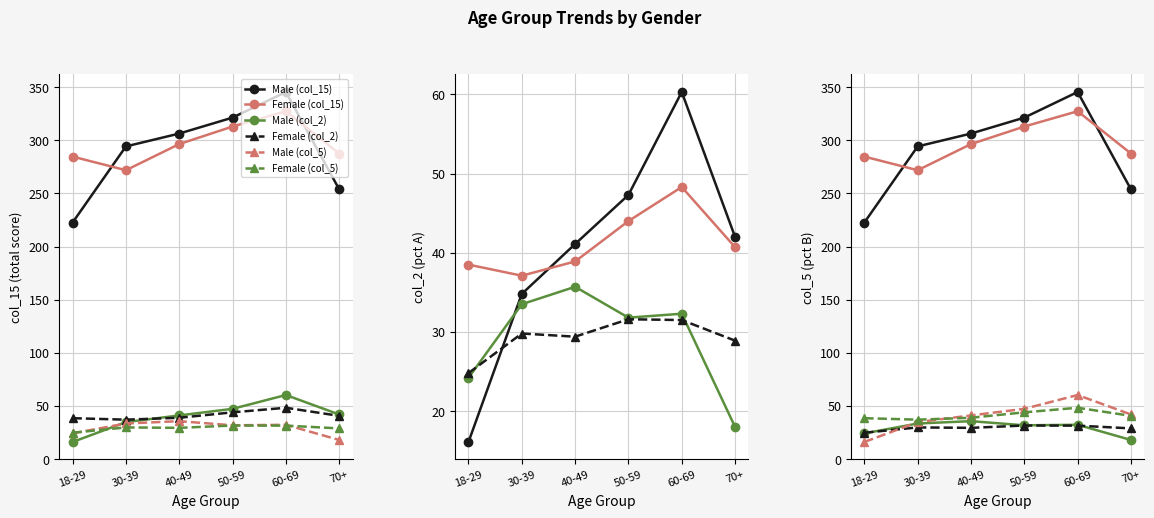

What is the difference between the Male (col_2) values at 30-39 and 60-69?

25.5